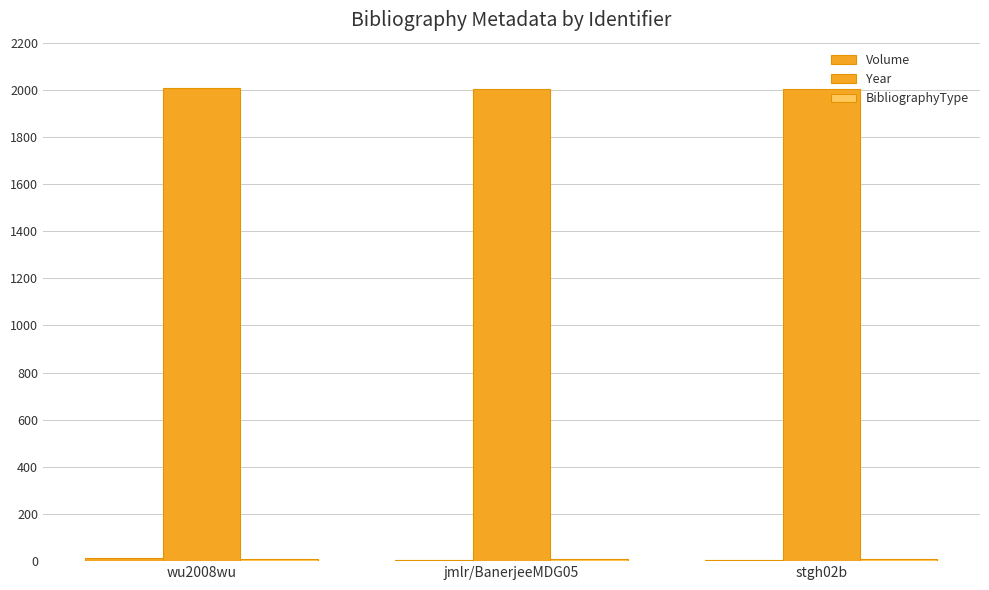

How many distinct data groups are displayed?

3